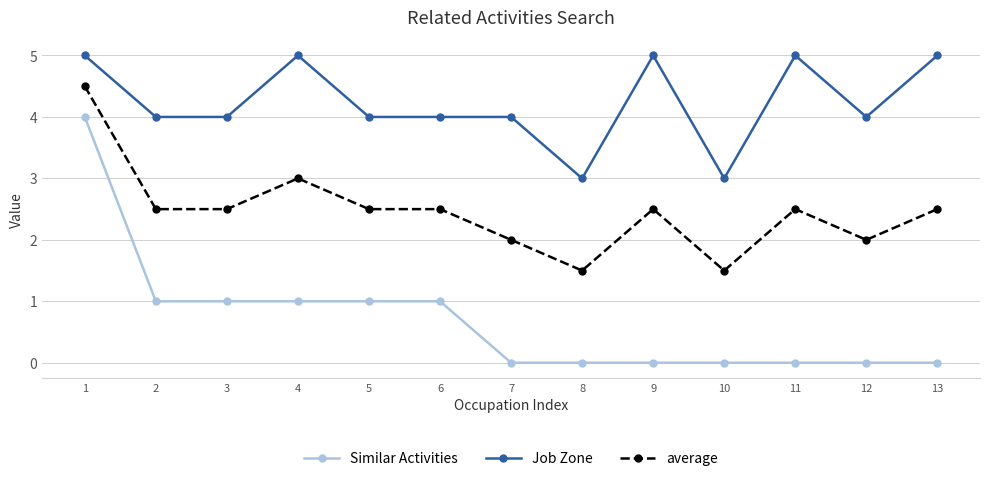

At 11, list the series in order from largest to smallest.

Job Zone, average, Similar Activities